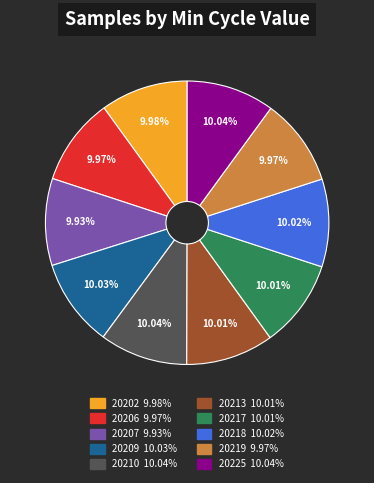

Does any single category account for the majority?

No